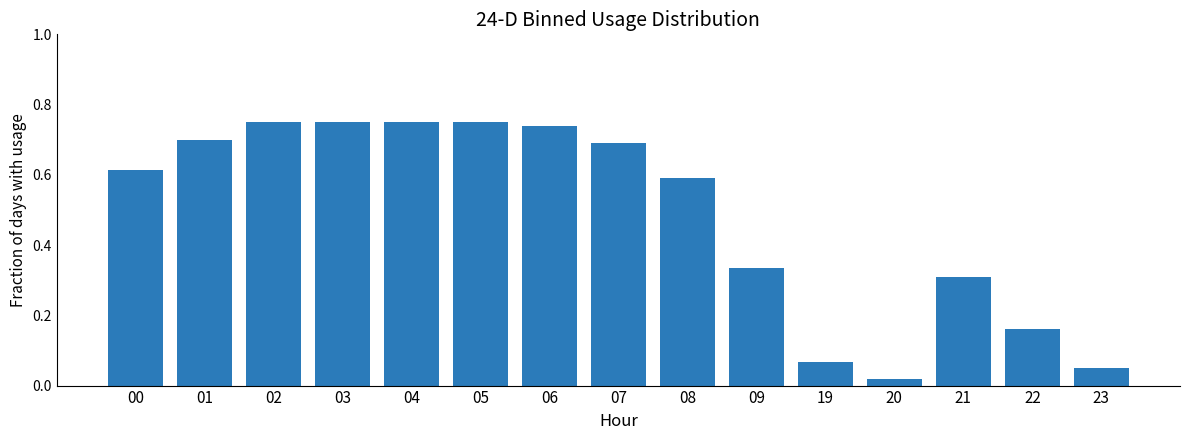

What is the sum of all values?

7.3